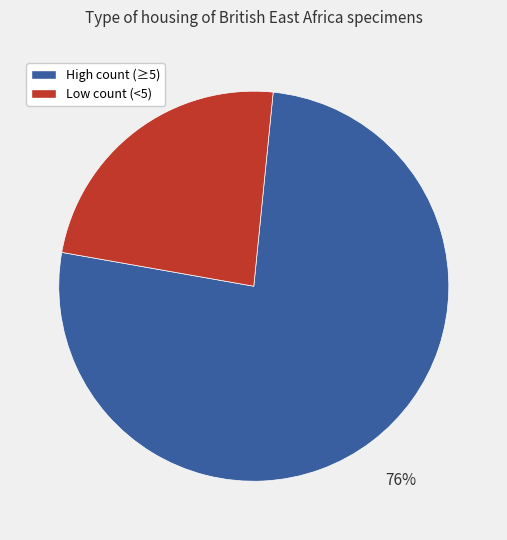

To the nearest percent, what is the difference between the largest and smallest slice percentages?

52%